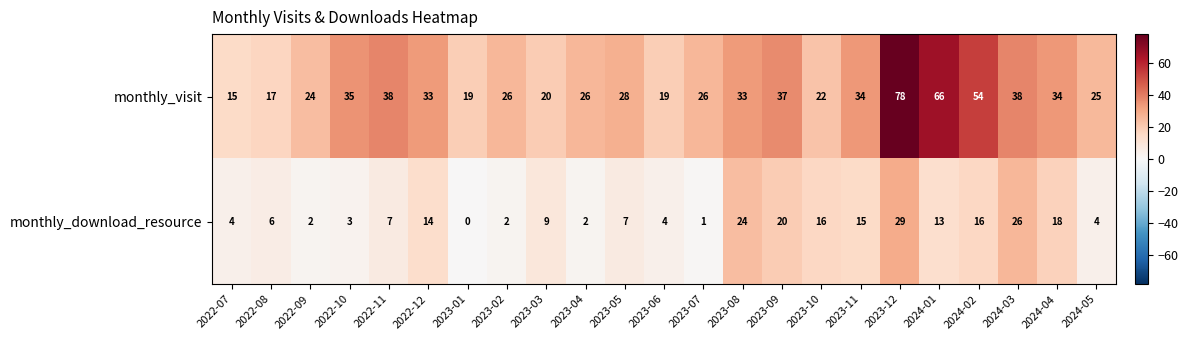

What value does the monthly_visit series have at 2023-07, to the nearest 5?

25